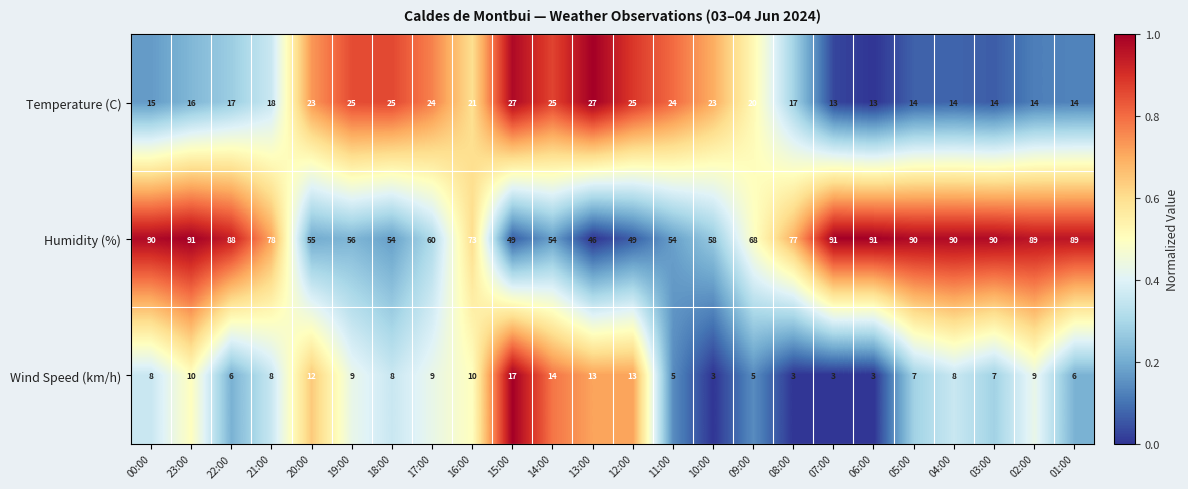

Which series has the largest total across all categories?

Humidity (%)